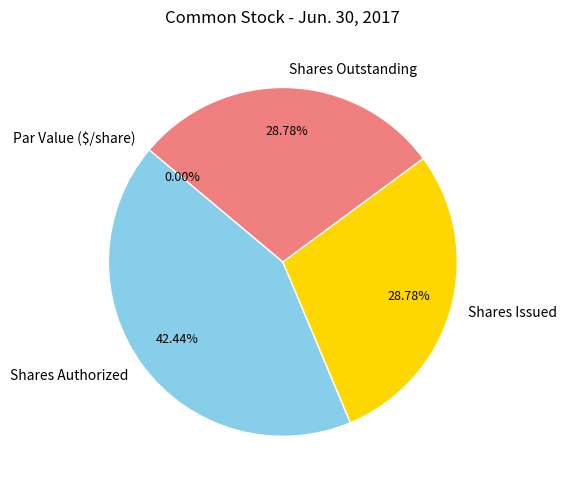

Is the sum of Shares Outstanding and Shares Authorized greater than half?

Yes